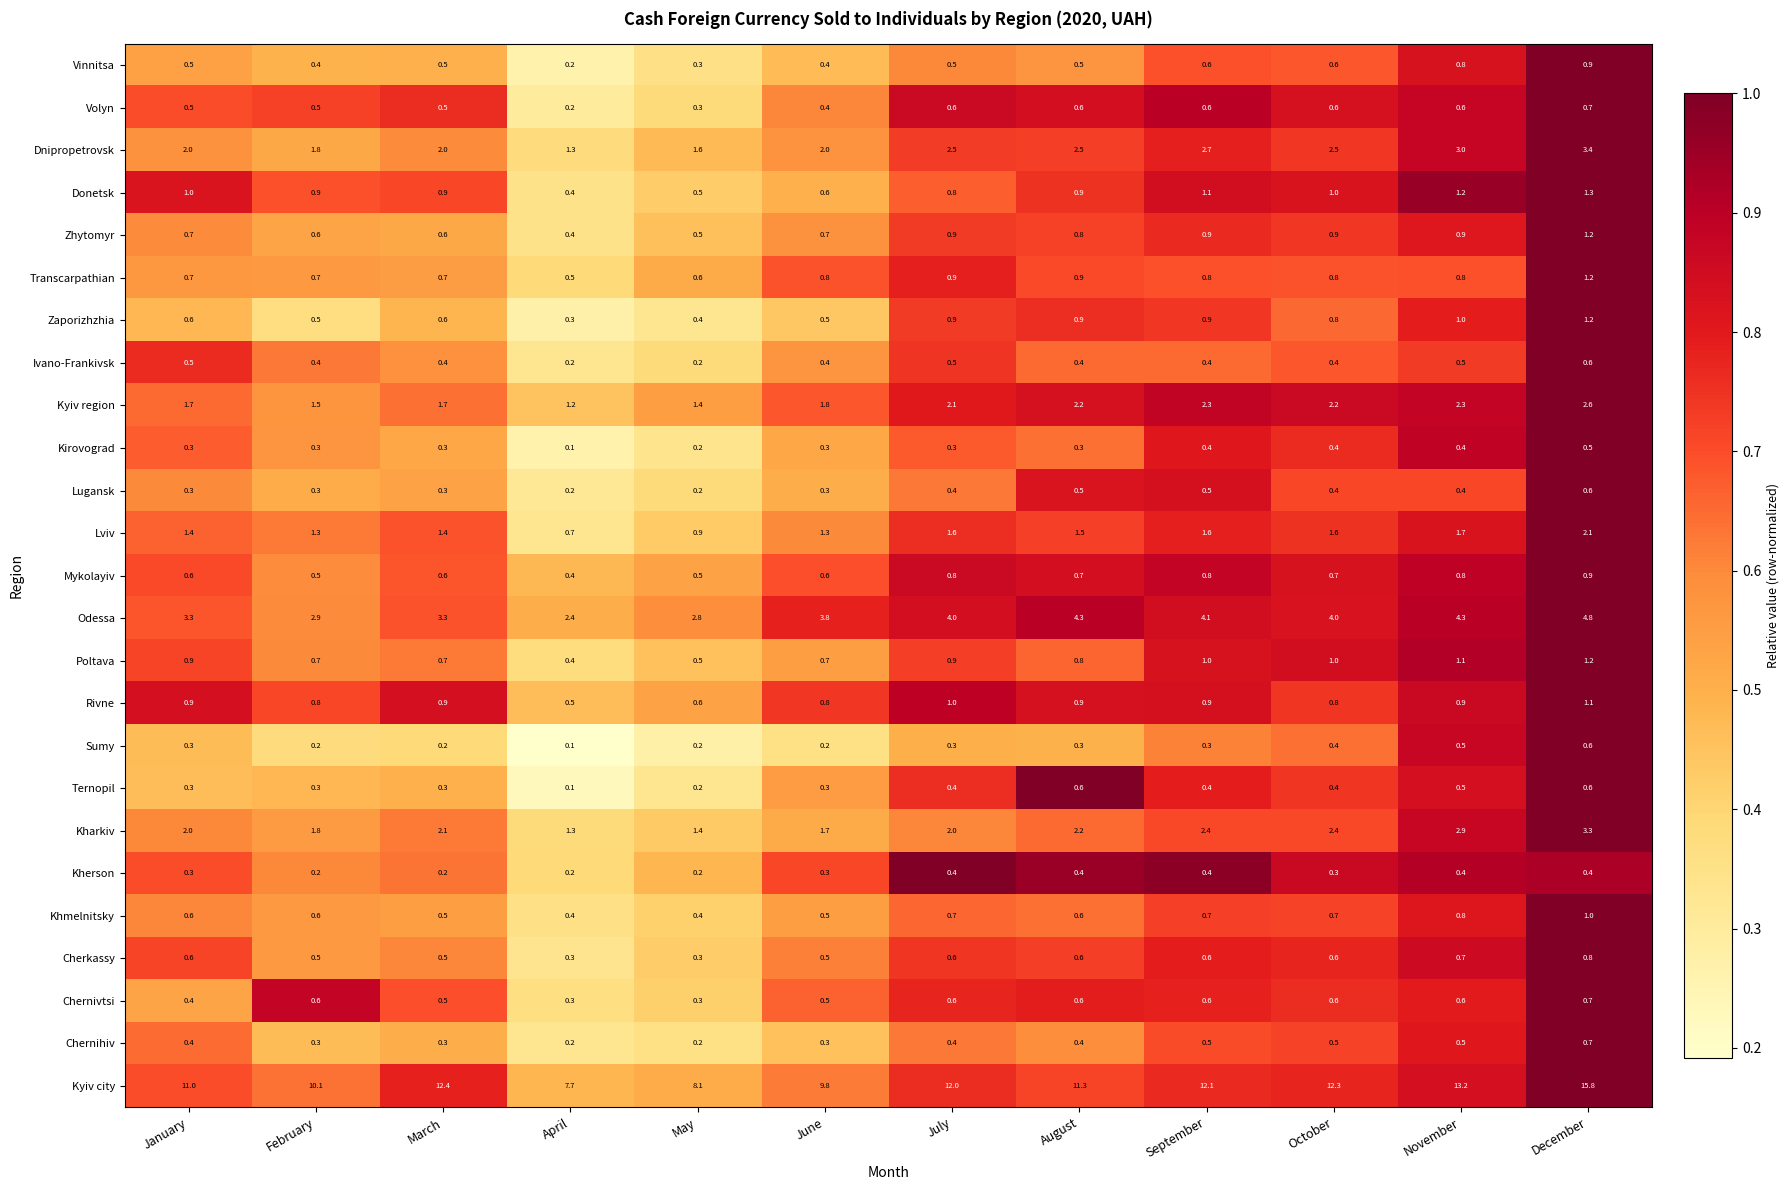

What is the total value across all series at February?

28.7